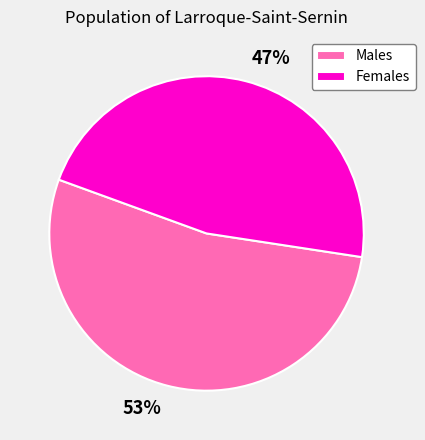

Which category has the biggest portion of the pie?

Males